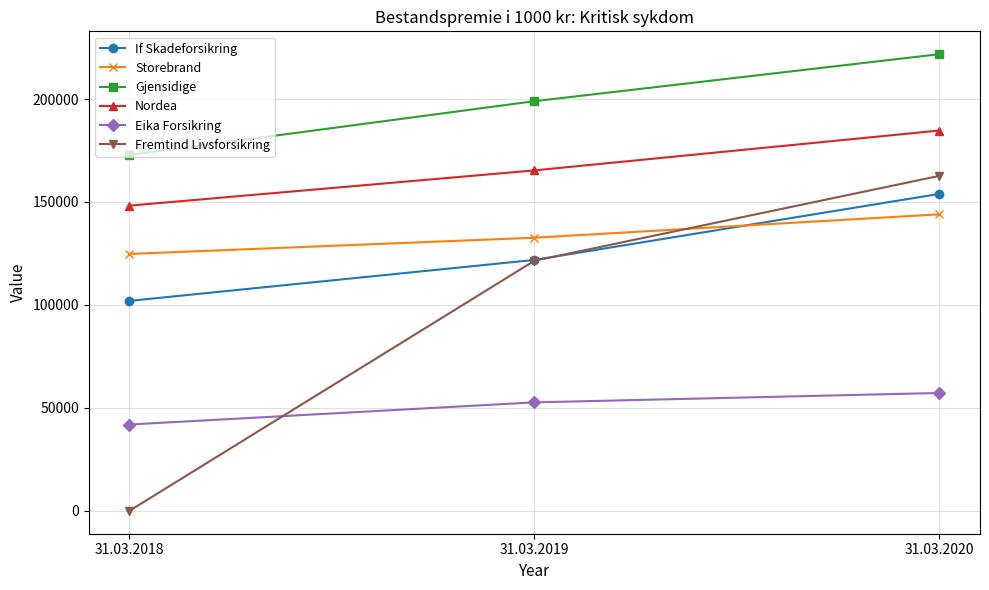

The Eika Forsikring series shows 41935 at 31.03.2018. True or false?

True